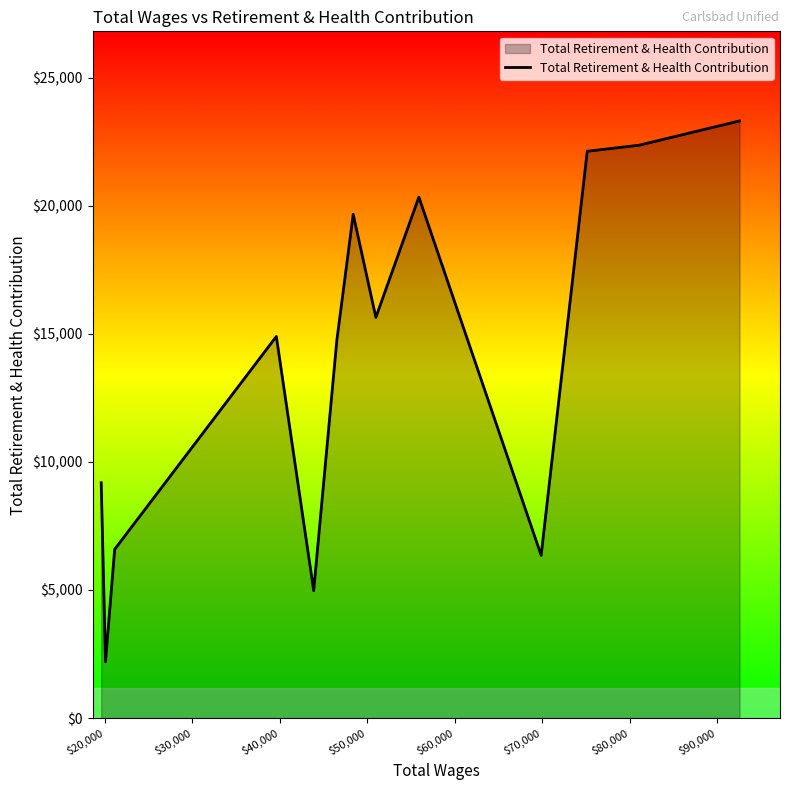

What is the maximum value shown in the chart?

23310